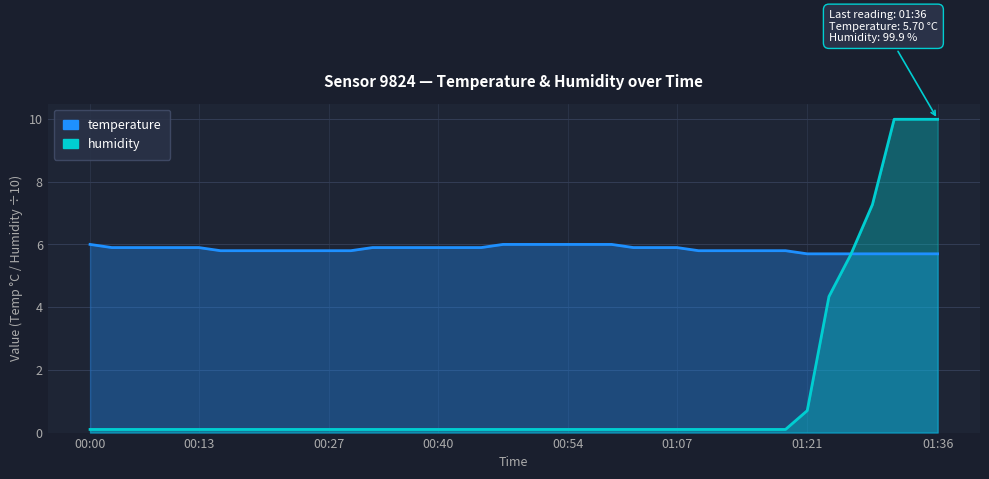

Which series has the widest spread of values?

humidity